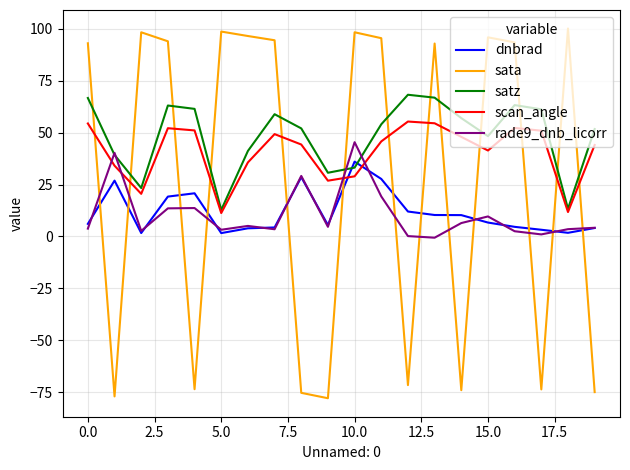

What is the maximum value for dnbrad?

36.0